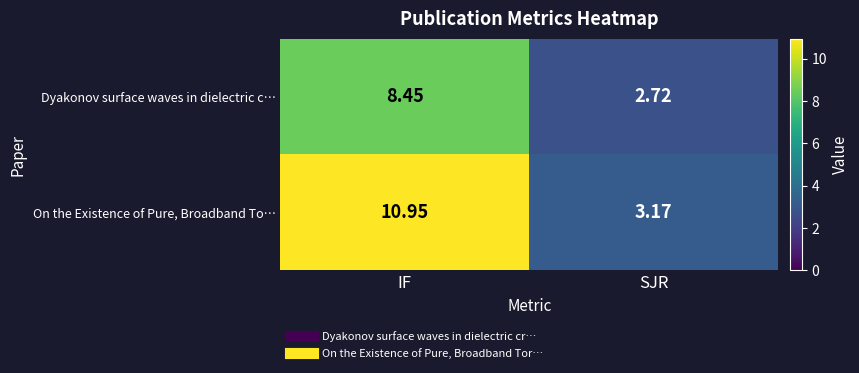

At IF, list the series in order from largest to smallest.

On the Existence of Pure, Broadband To…, Dyakonov surface waves in dielectric c…